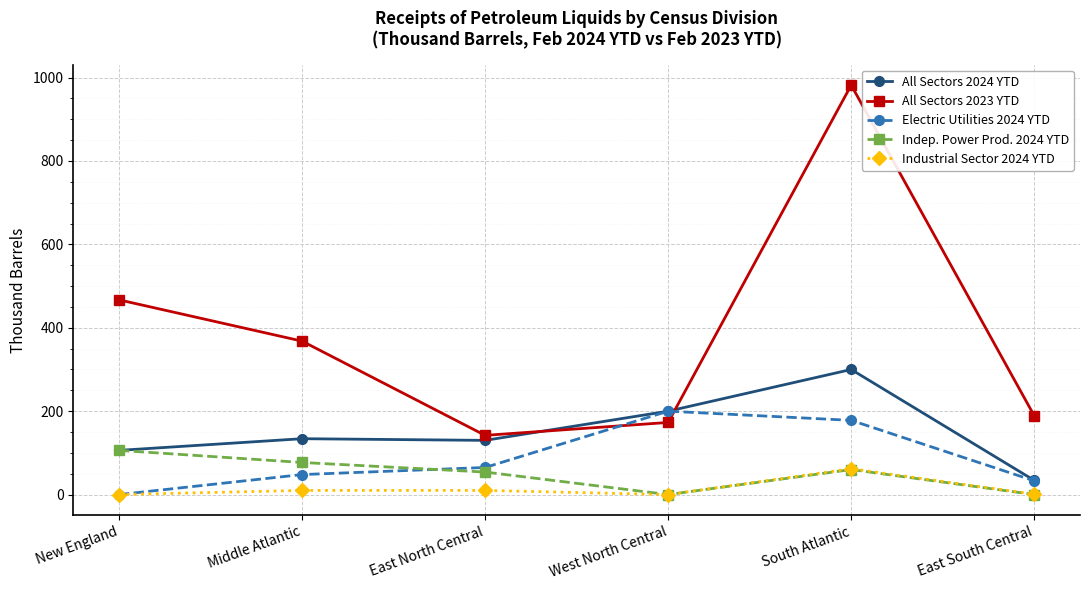

What are all the series names shown in the legend?

All Sectors 2024 YTD, All Sectors 2023 YTD, Electric Utilities 2024 YTD, Indep. Power Prod. 2024 YTD, Industrial Sector 2024 YTD